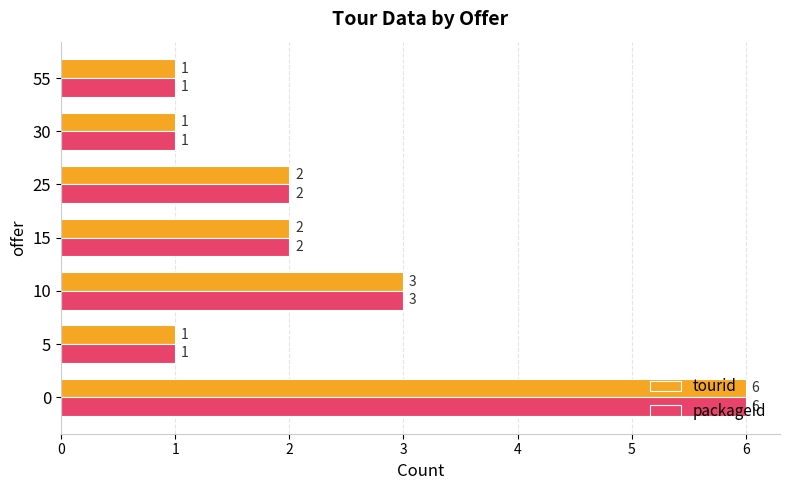

What is the total value across all series at 10?

6